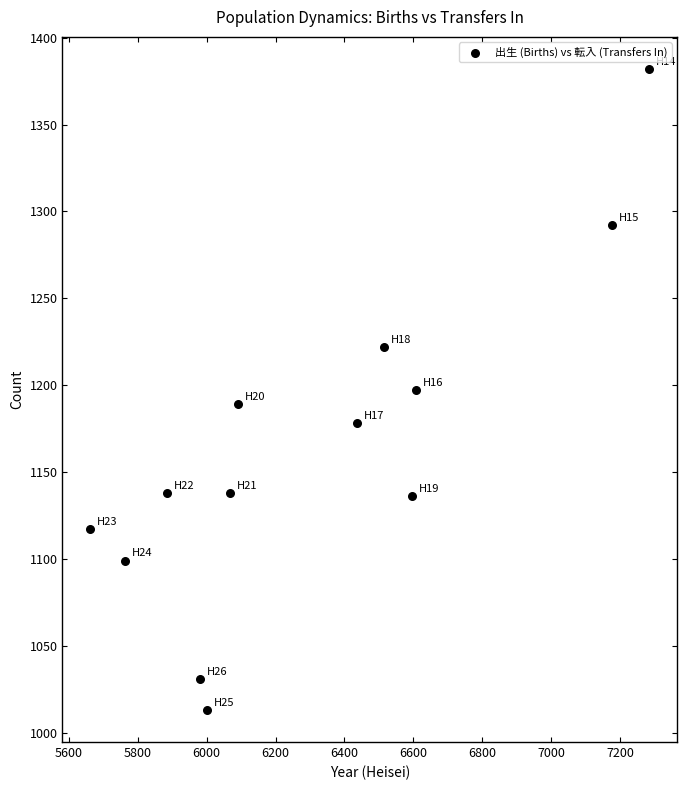

What is the range of X values (max minus min)?

1621